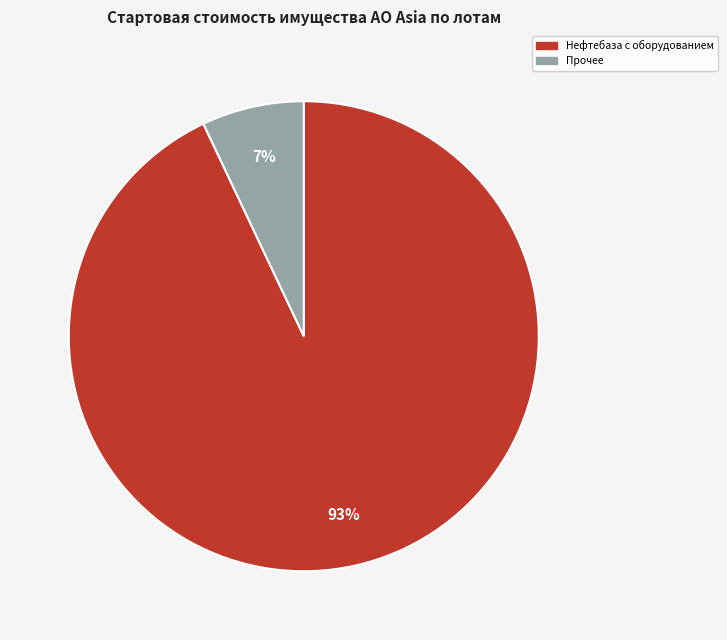

To the nearest percent, what is the average slice percentage?

50%